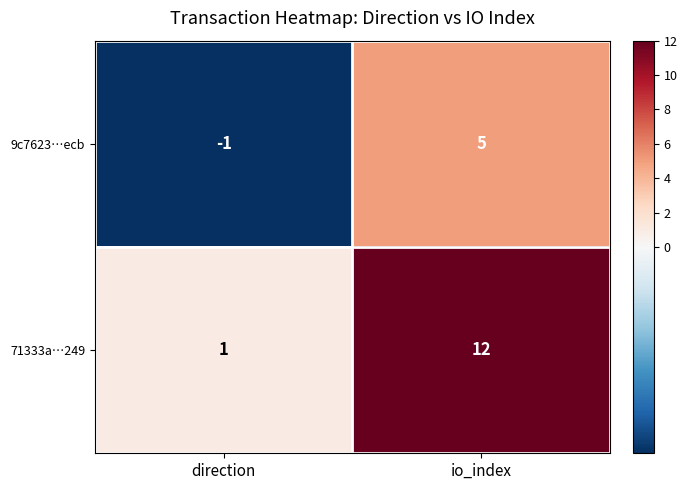

At which label is 71333a…249 closest to 6?

direction